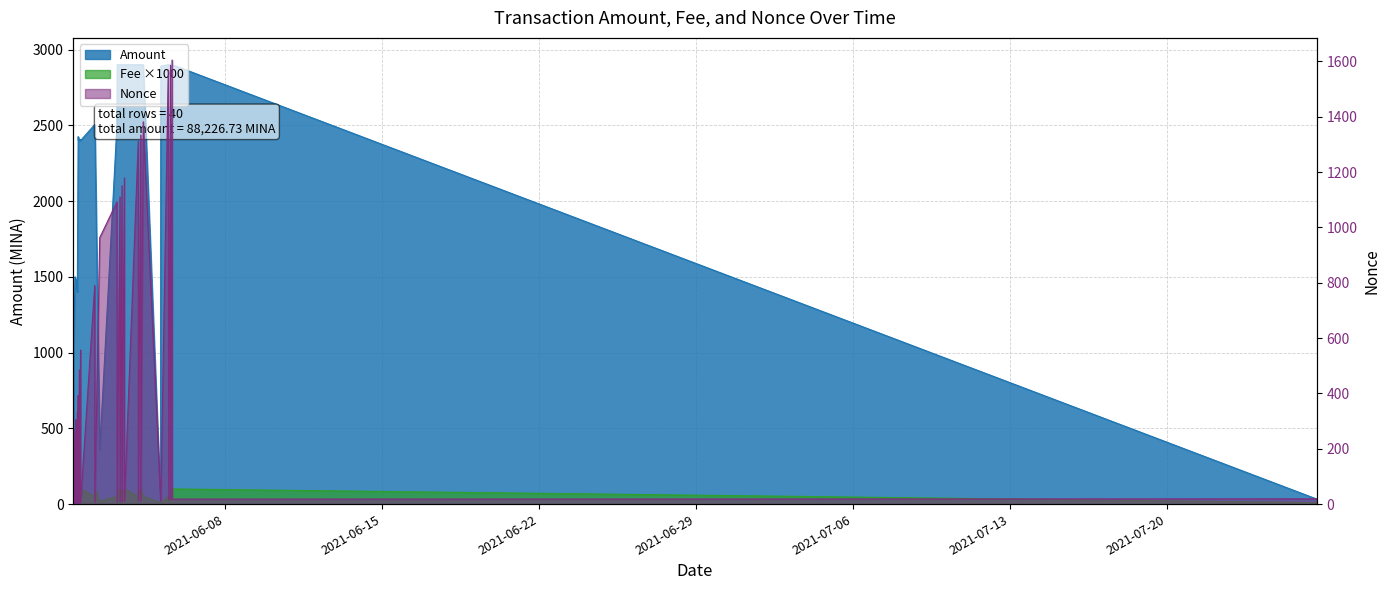

Read the Fee value at 2021-06-01 11:24.

100.0